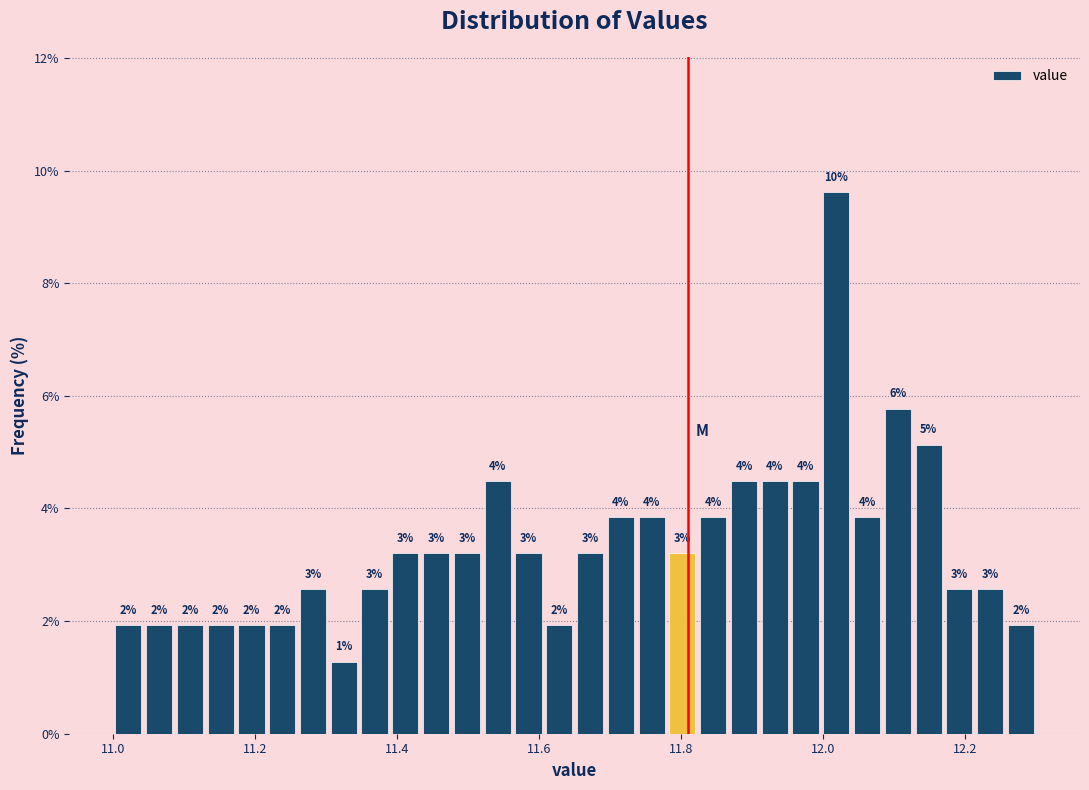

Around what value on the x-axis is the tallest bar? Give the approximate position of its centre, as read against the axis.

12.02